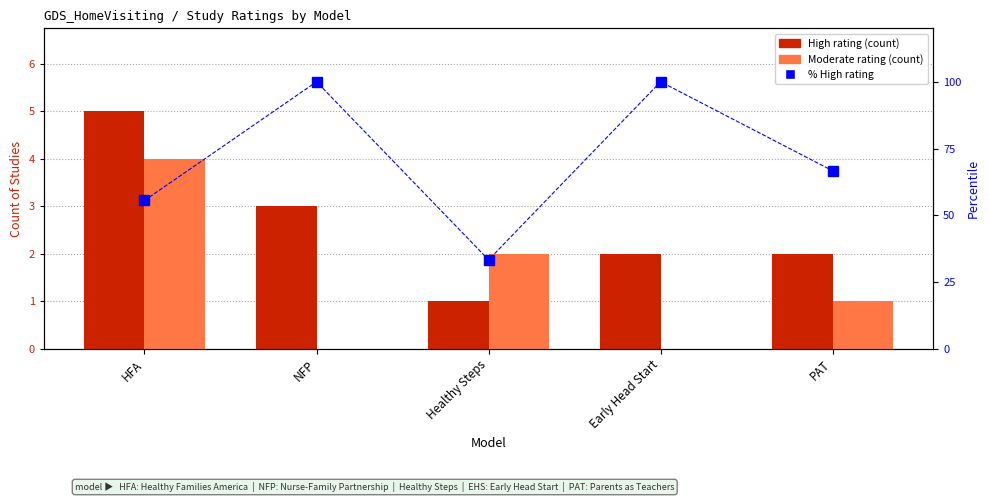

What value does the High series have at PAT?

2.0